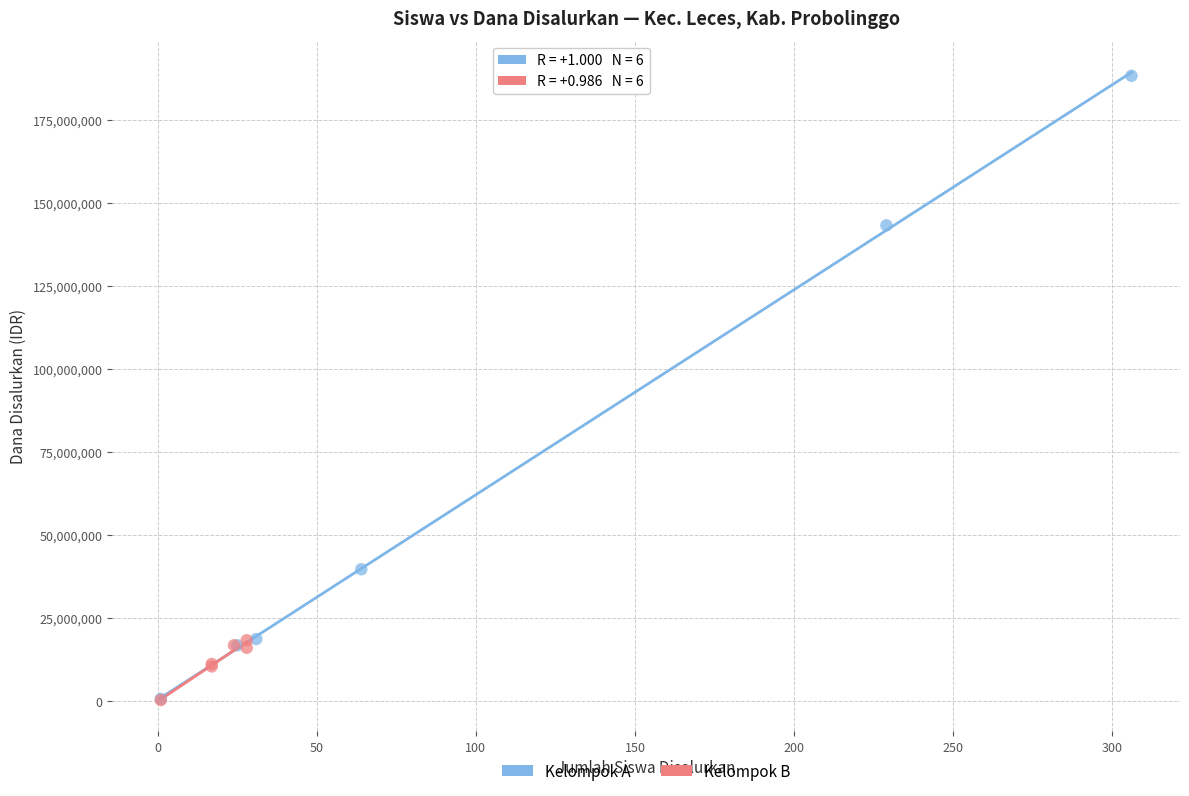

Which series has the largest Y range (max minus min)?

Kelompok A